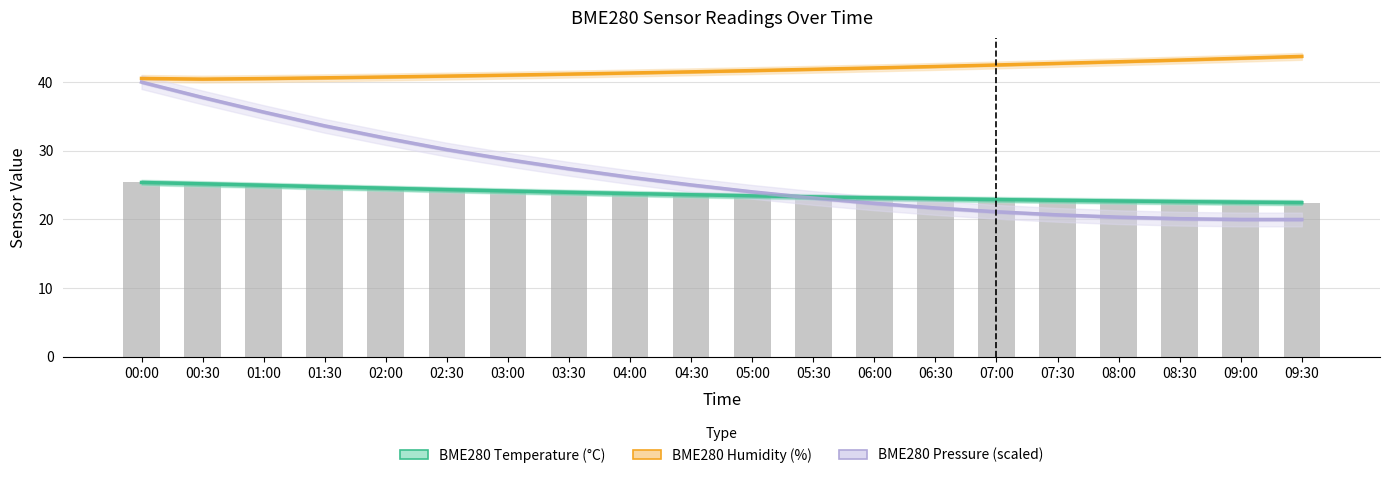

What is the lowest value of the BME280 Humidity (%) series?

40.4